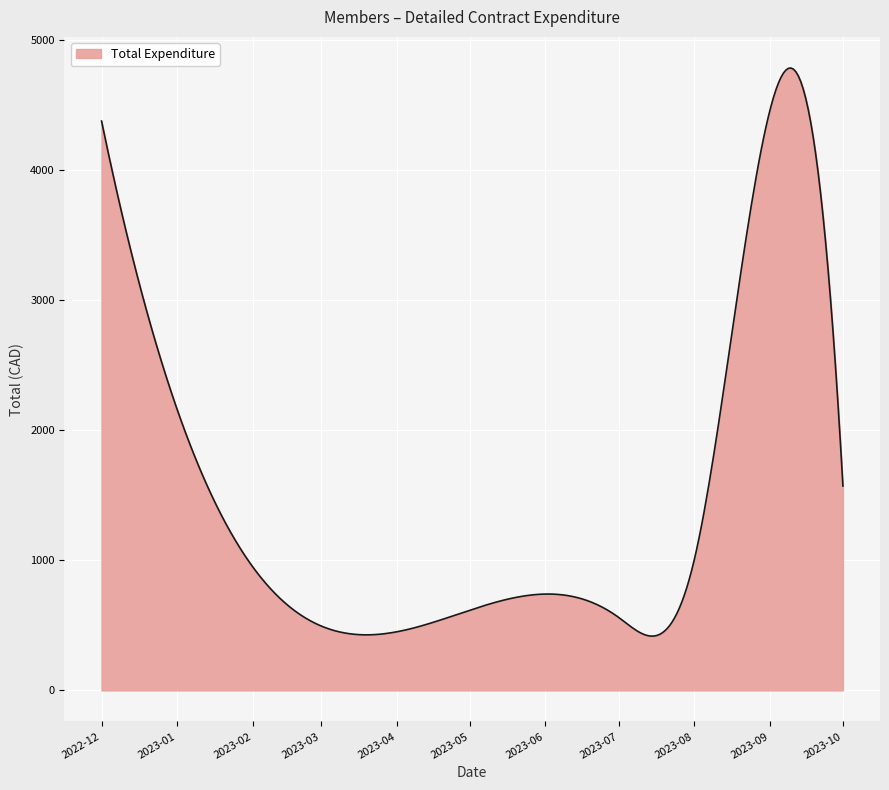

What is the difference between the maximum and minimum values?

4364.9